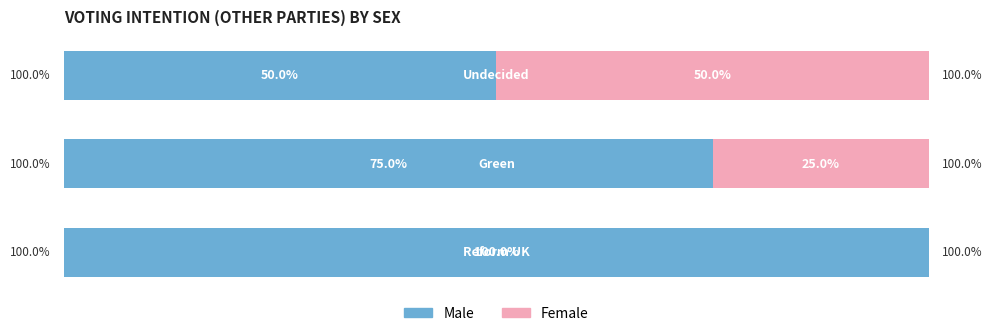

What are all the series names shown in the legend?

Male, Female